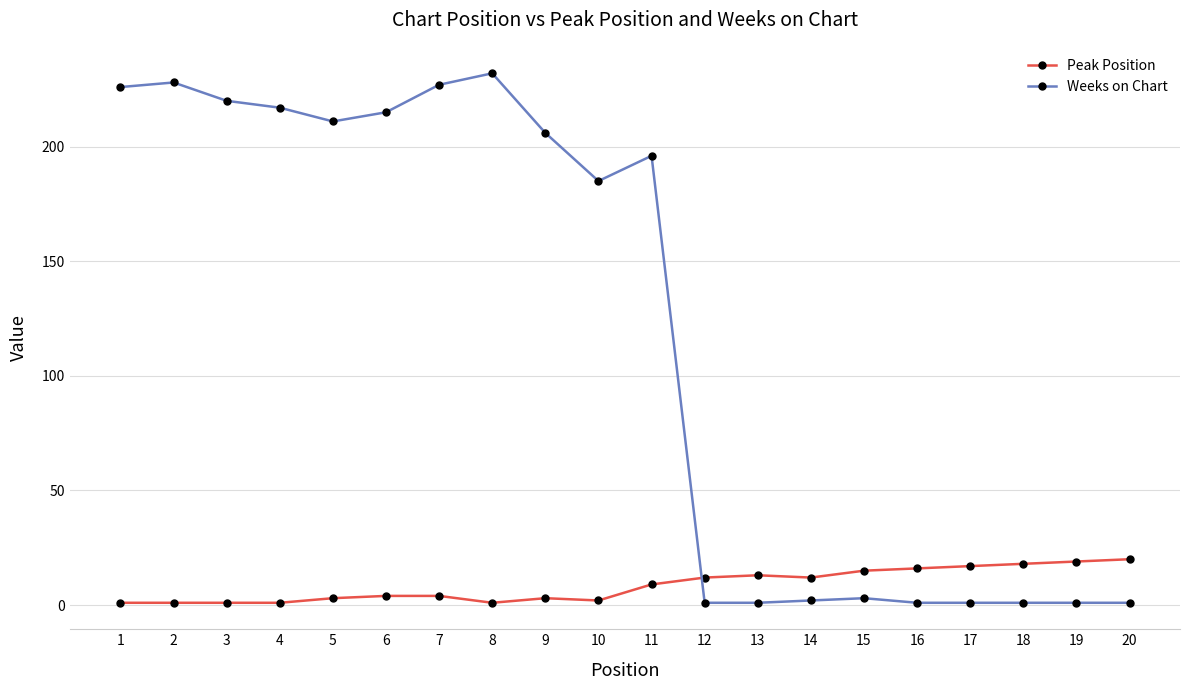

What is the sum of all Peak Position values?

172